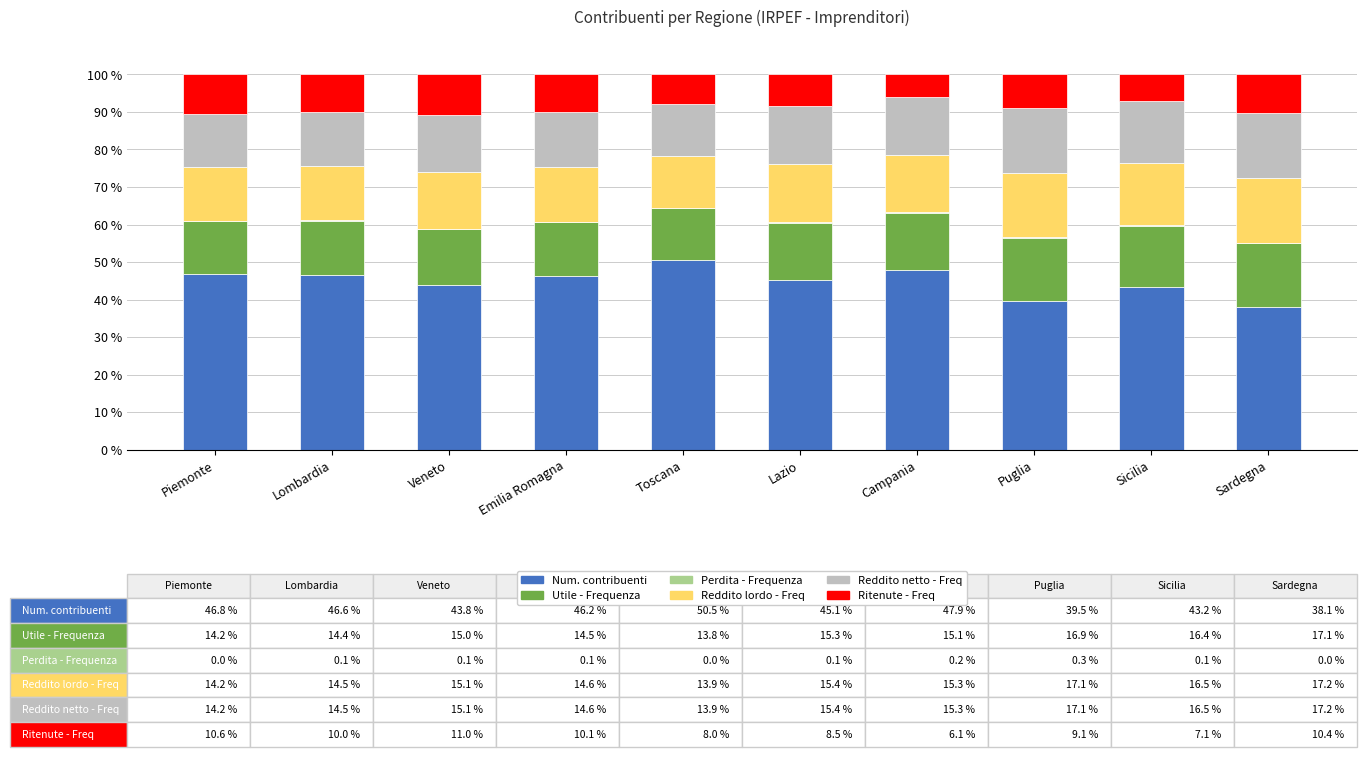

How many categories are shown in the chart?

10